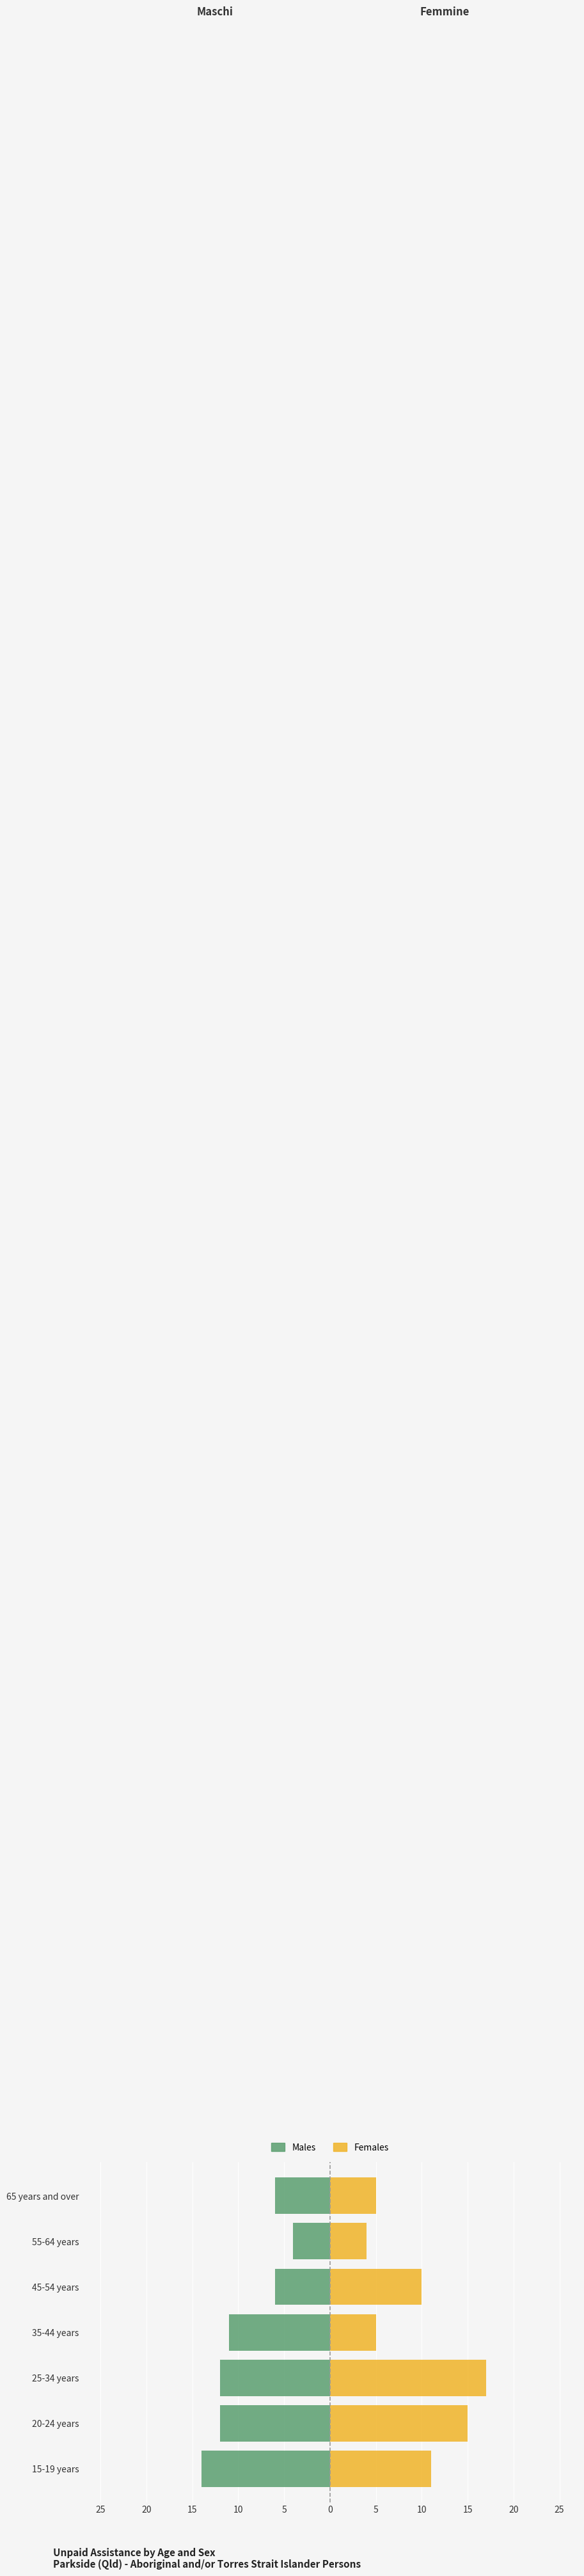

What is the average value of the Females (No Unpaid Assistance) series?

10